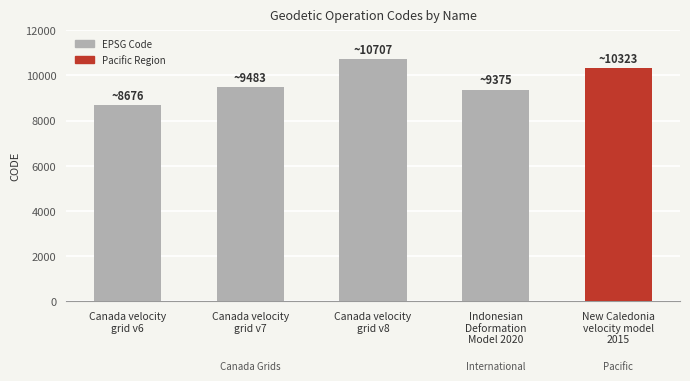

Reading left to right, list all the values displayed in this chart.

Canada velocity
grid v6=8676	Canada velocity
grid v7=9483	Canada velocity
grid v8=10707	Indonesian
Deformation
Model 2020=9375	New Caledonia
velocity model
2015=10323